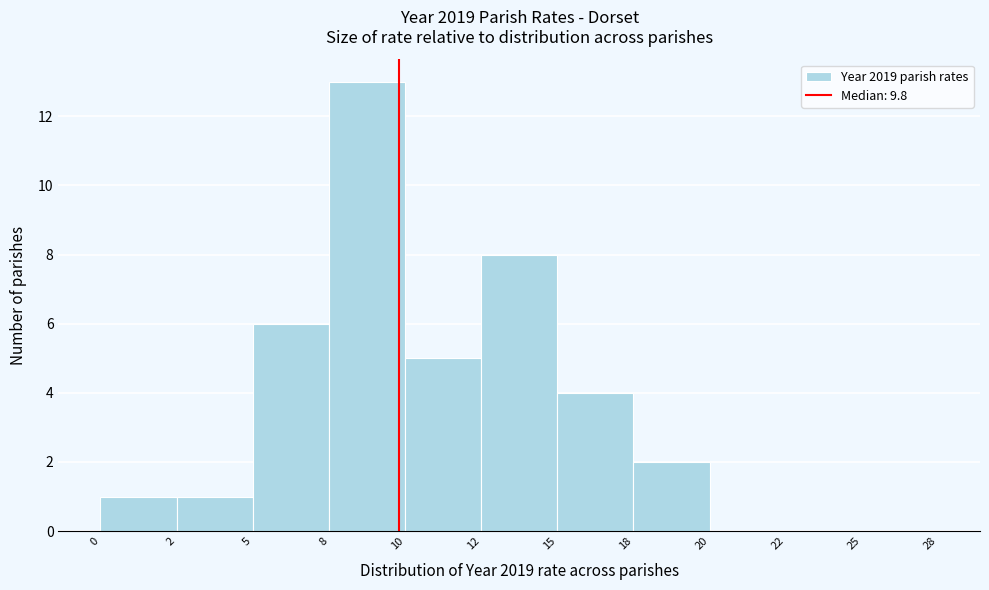

Reading right to left, what are all the values shown in this chart?

25=0	22=0	20=0	18=2	15=4	12=8	10=5	8=13	5=6	2=1	0=1